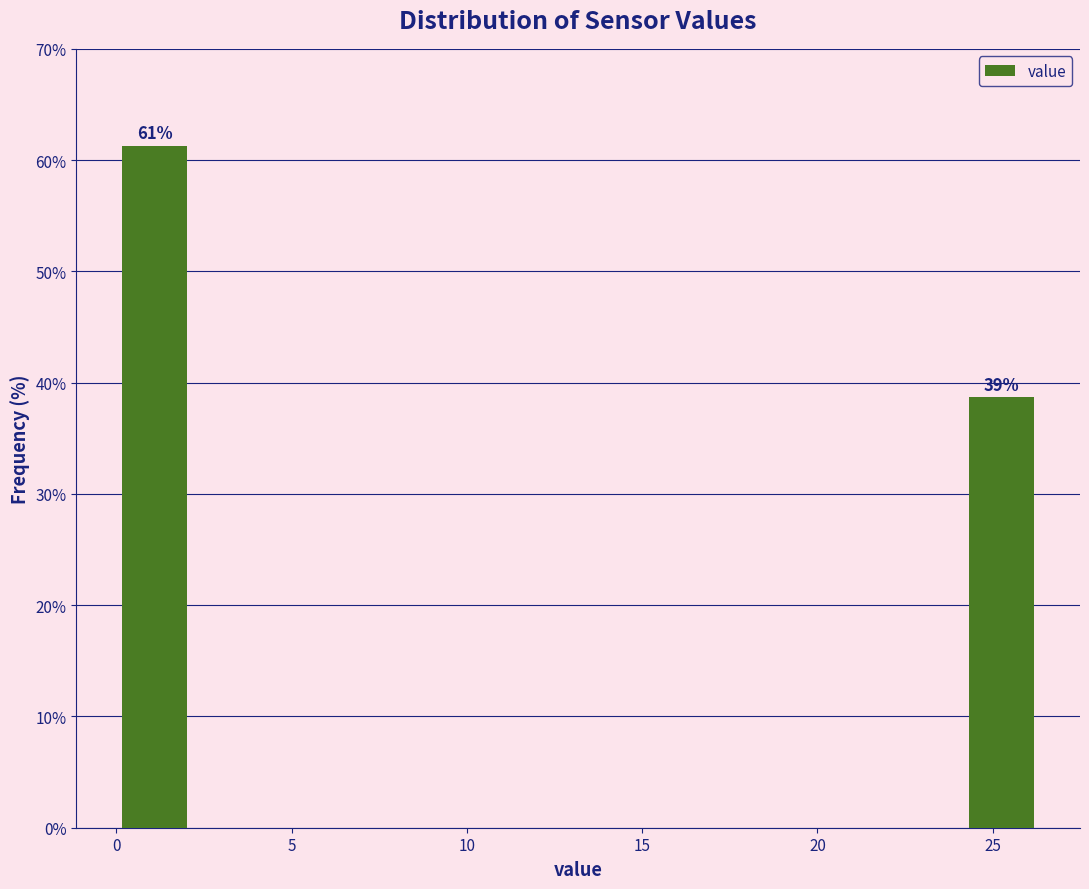

Which range on the x-axis has the tallest bar?

0.0 to 2.0